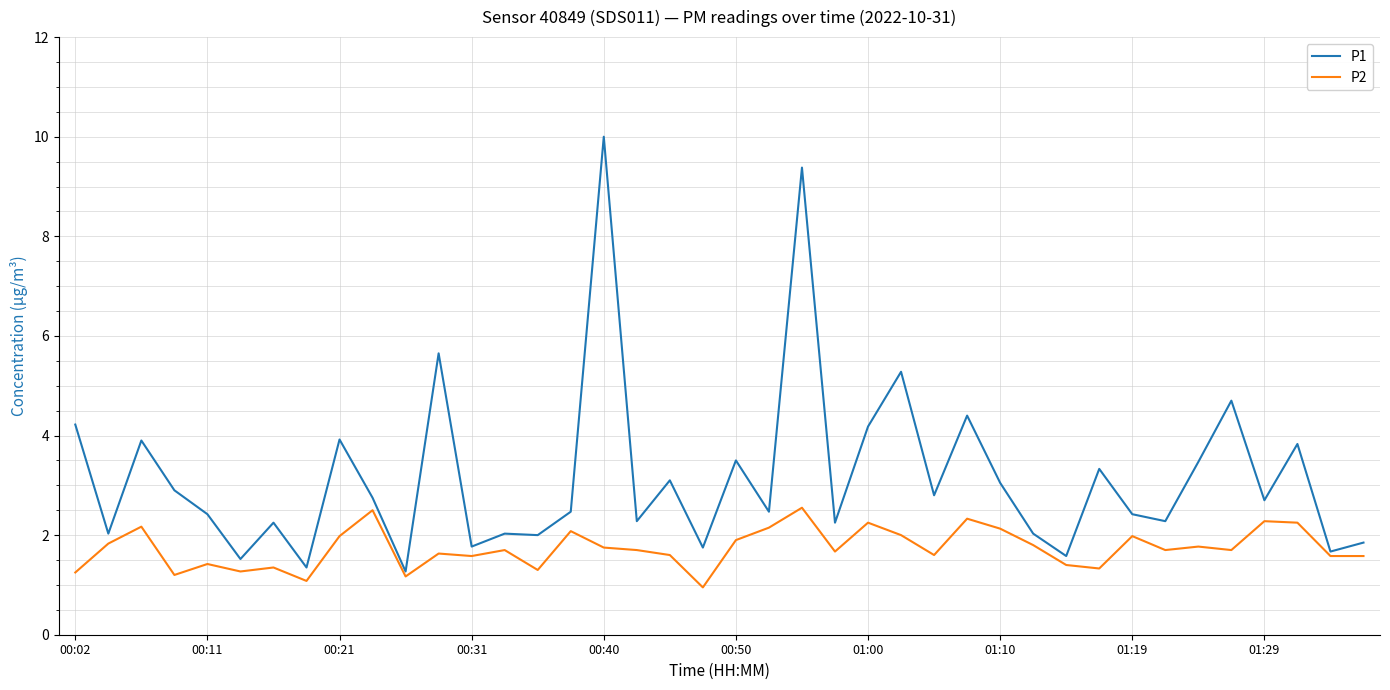

Which series has the largest total across all categories?

P1